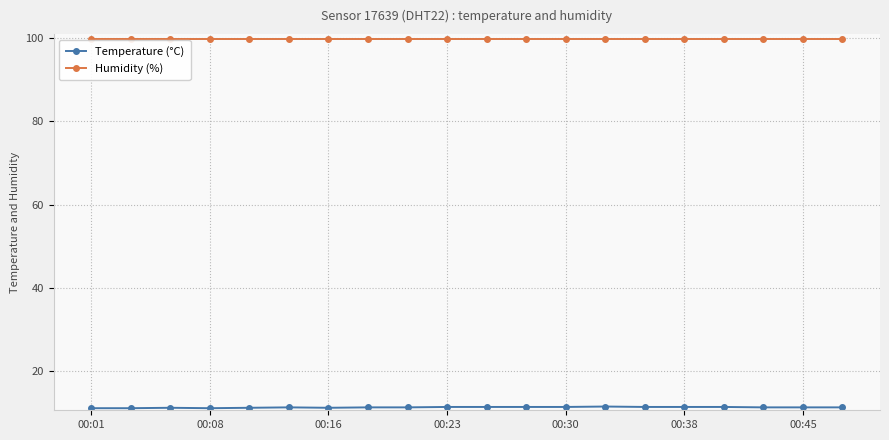

What is the value of the Humidity (%) point at the 12th from the left?

99.9